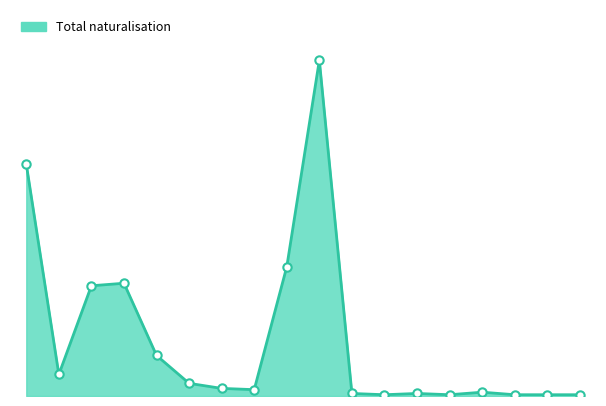

Is this an area chart (filled region under the line)?

Yes